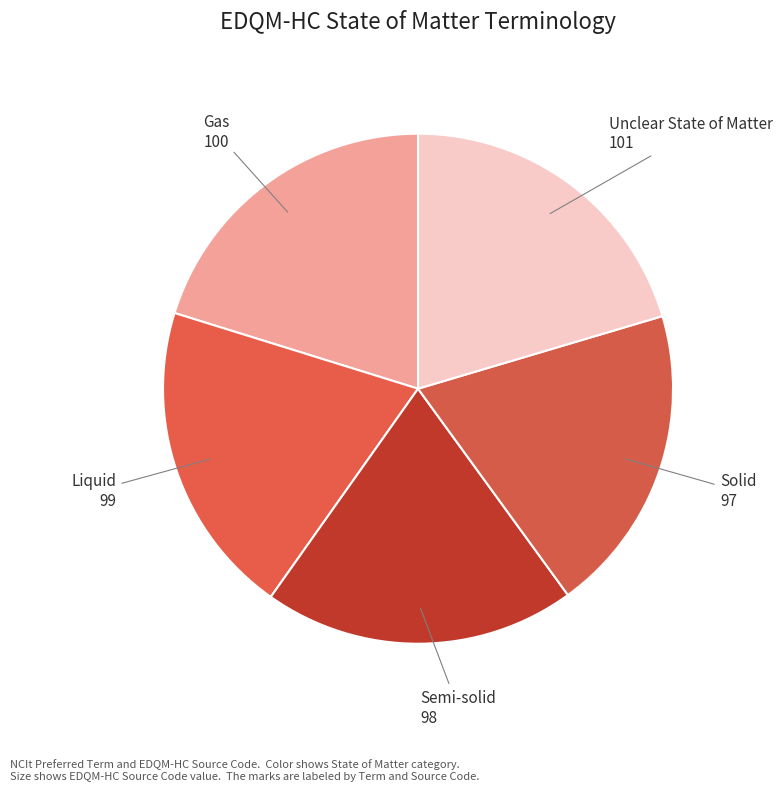

Is it true that Liquid is 30% of the pie?

False